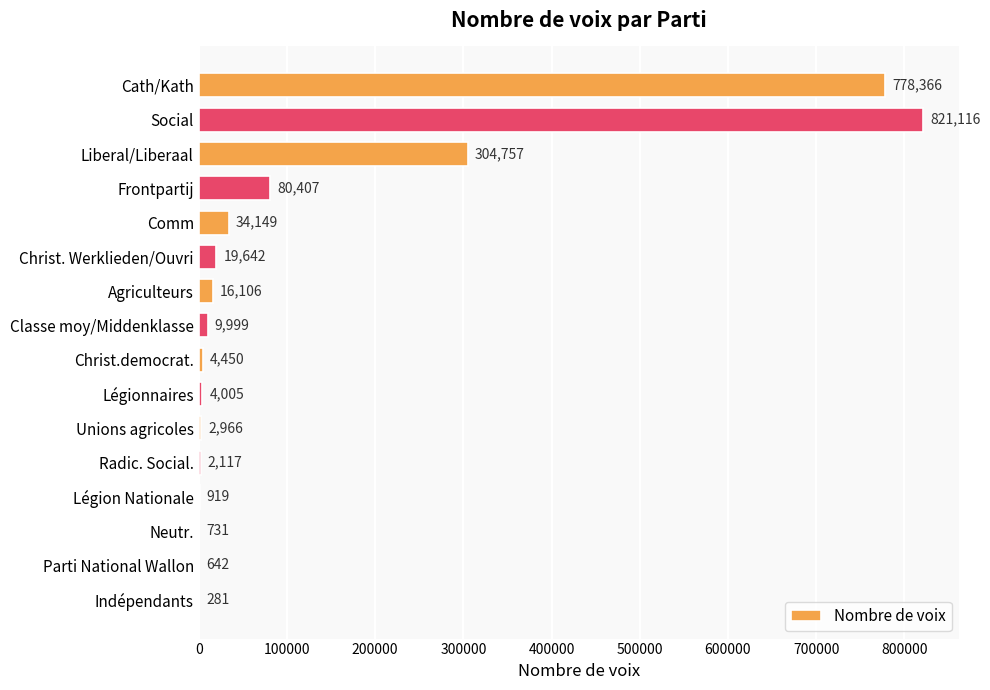

Reading top to bottom, what are all the values shown in this chart?

Cath/Kath=778366	Social=821116	Liberal/Liberaal=304757	Frontpartij=80407	Comm=34149	Christ. Werklieden/Ouvri=19642	Agriculteurs=16106	Classe moy/Middenklasse=9999	Christ.democrat.=4450	Légionnaires=4005	Unions agricoles=2966	Radic. Social.=2117	Légion Nationale=919	Neutr.=731	Parti National Wallon=642	Indépendants=281